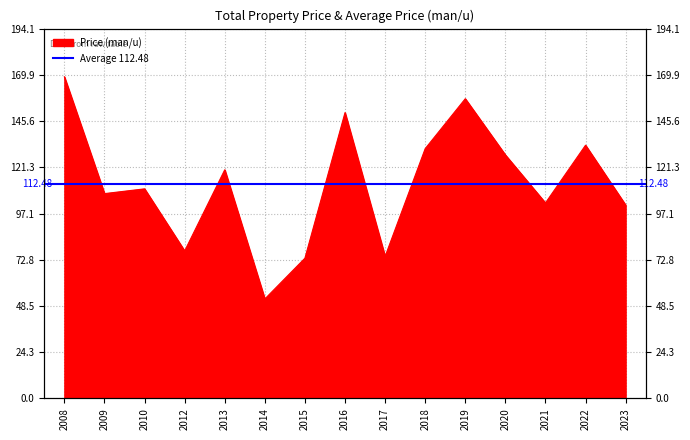

Reading left to right, transcribe all the data shown in this chart.

2008=168.8	2009=107.5	2010=110.0	2012=77.4	2013=120.0	2014=52.2	2015=73.6	2016=150.0	2017=74.5	2018=131.1	2019=157.3	2020=127.8	2021=102.6	2022=132.9	2023=101.5